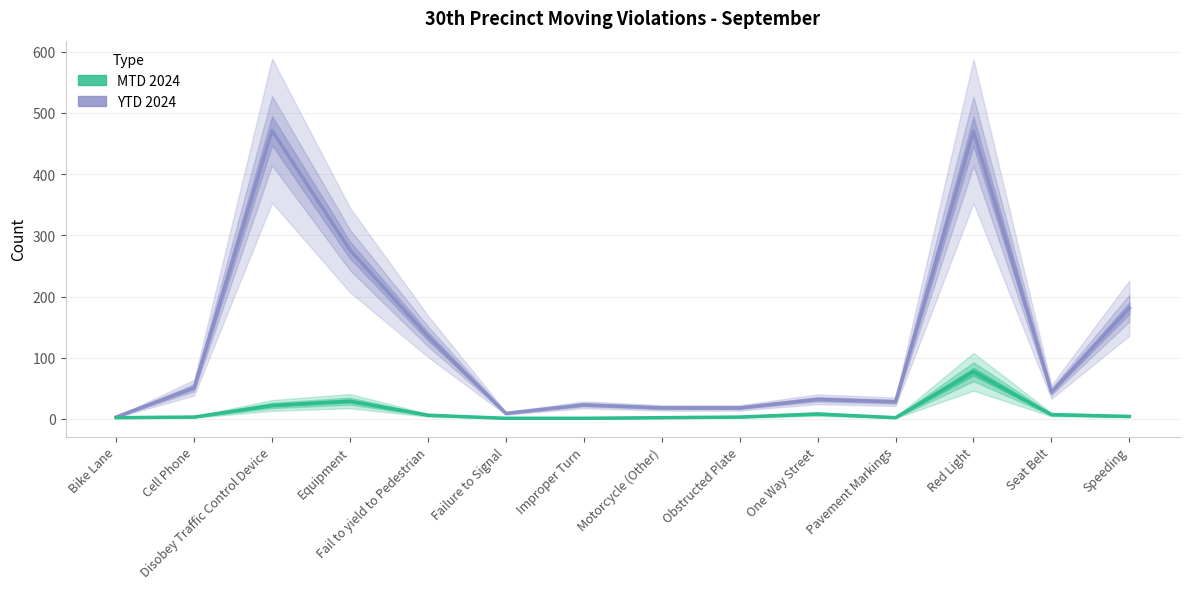

What is the greatest value displayed?

471